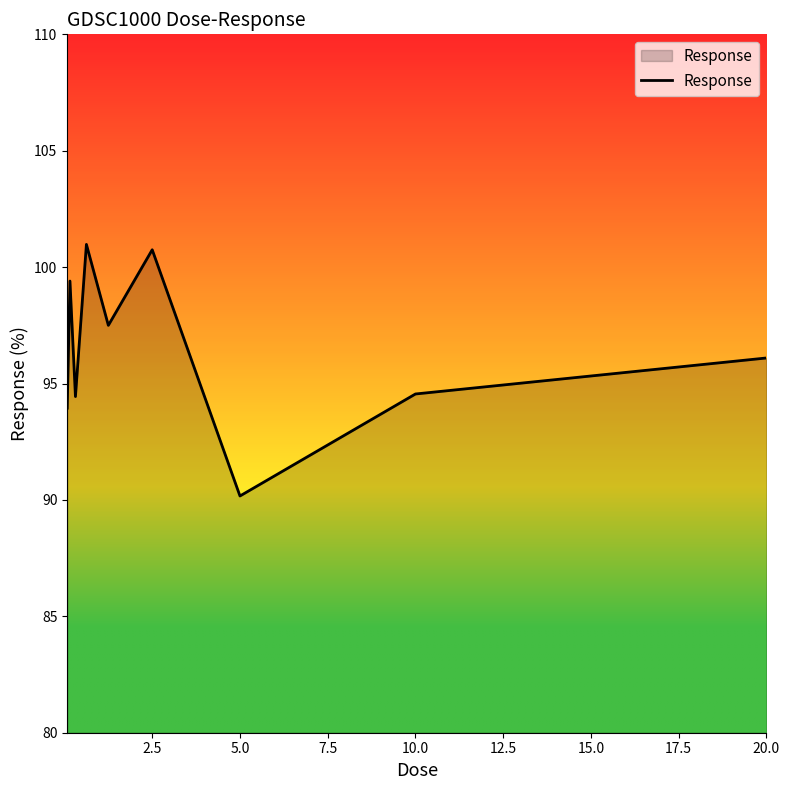

What is the sum of all values?

867.8